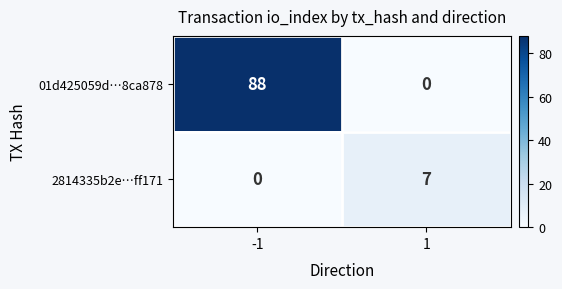

How many categories are shown in the chart?

2